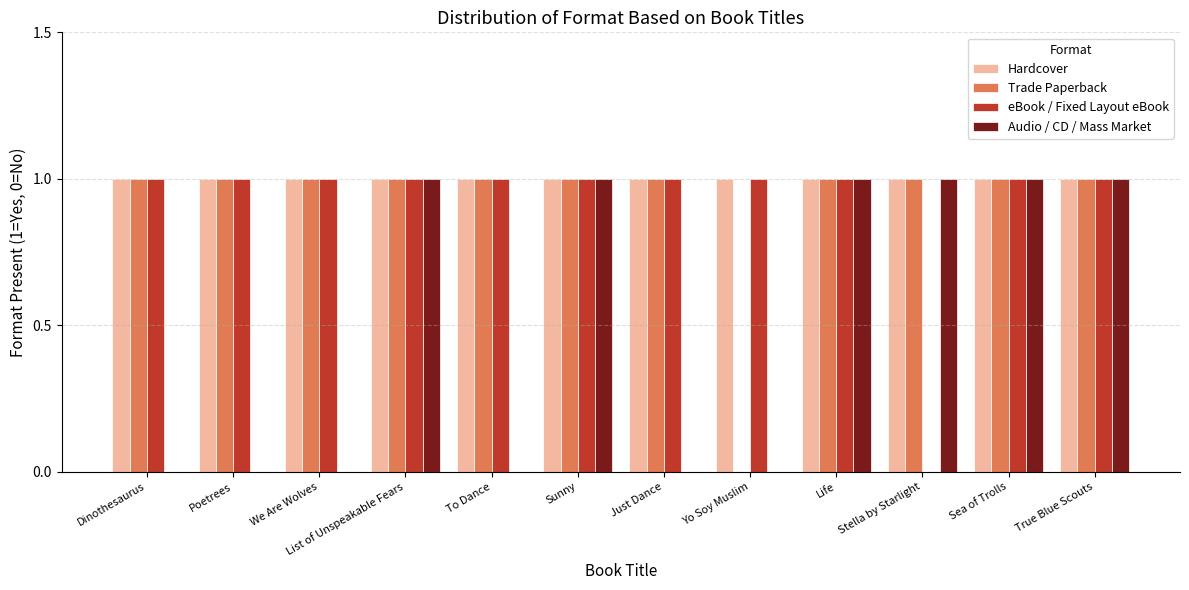

What is the greatest value displayed?

1